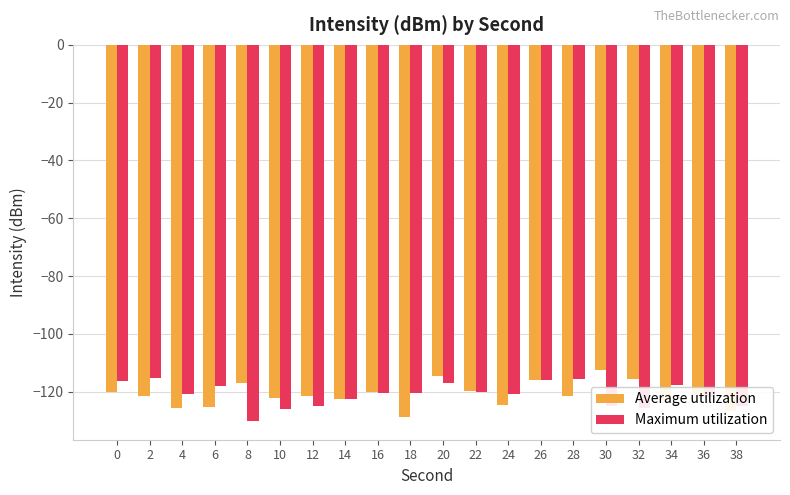

Between 2 and 22, which series saw the biggest shift?

Maximum utilization